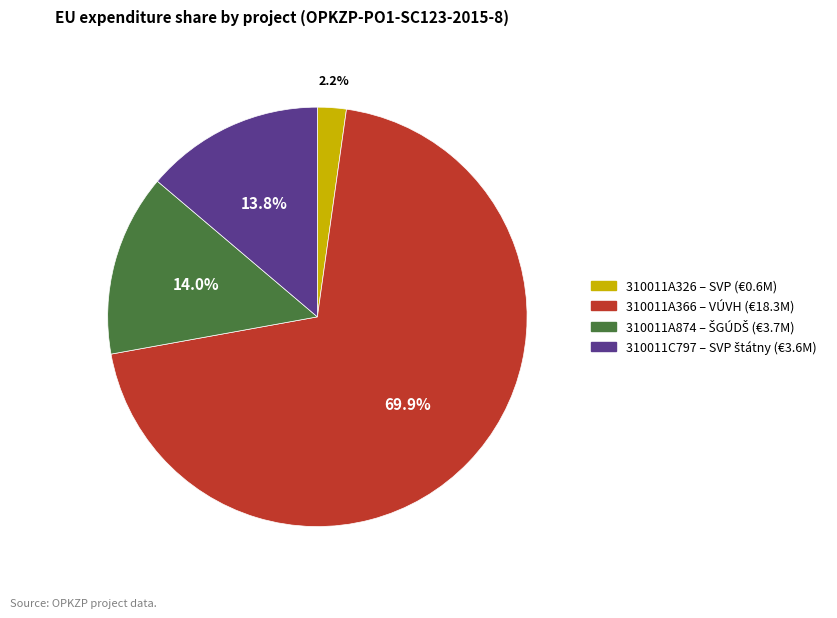

Is there any slice that represents more than half of the pie?

Yes